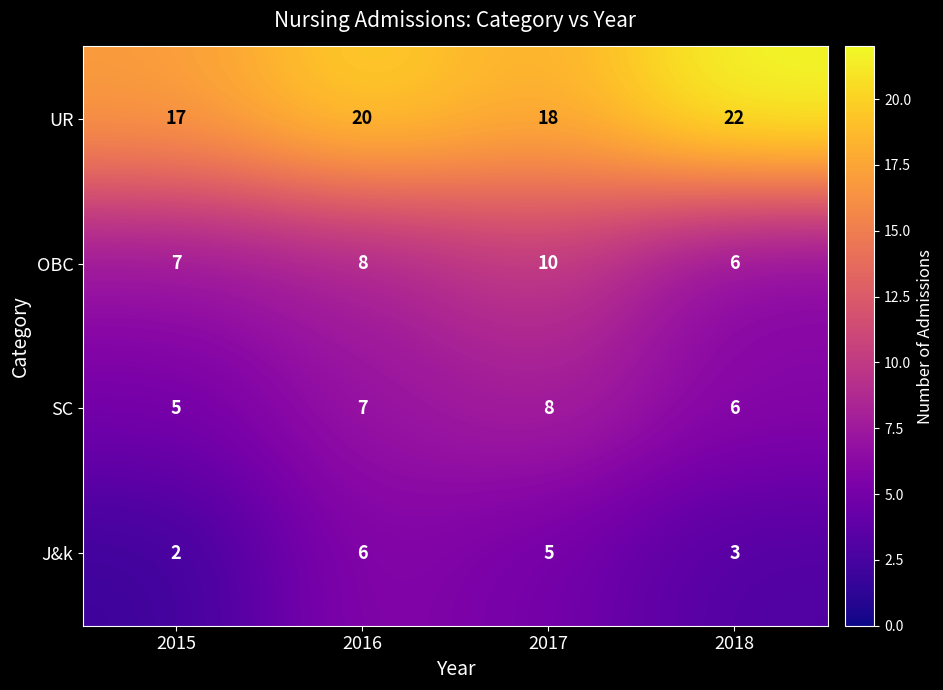

At how many categories does at least one series exceed 16?

4